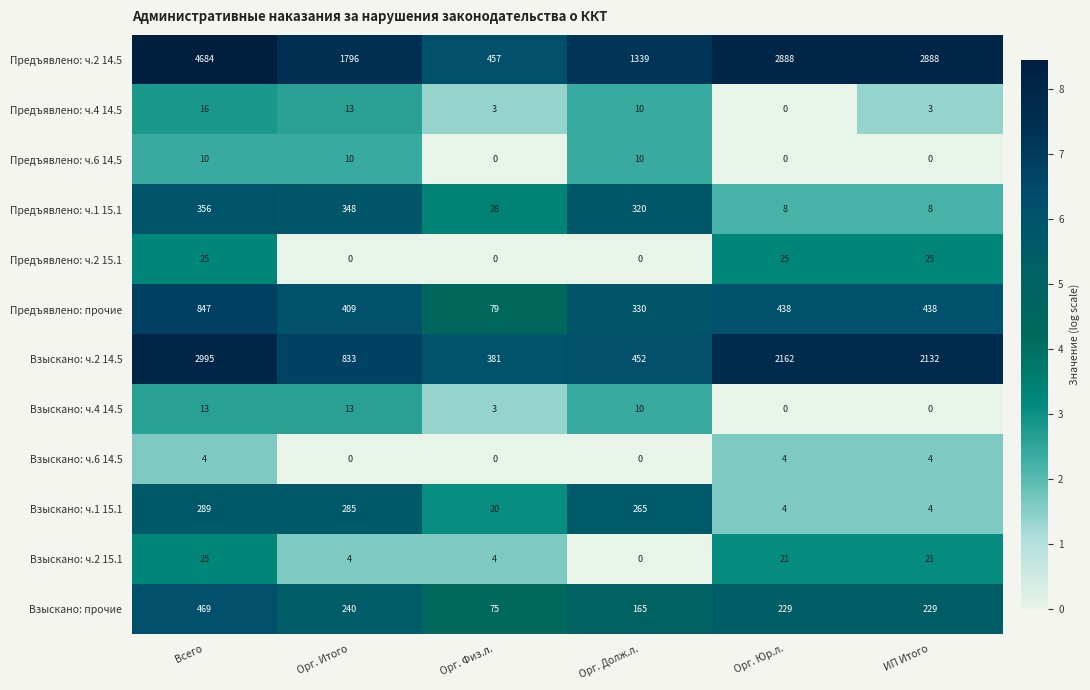

What is the difference between the highest and lowest values at Орг. Физ.л.?

457